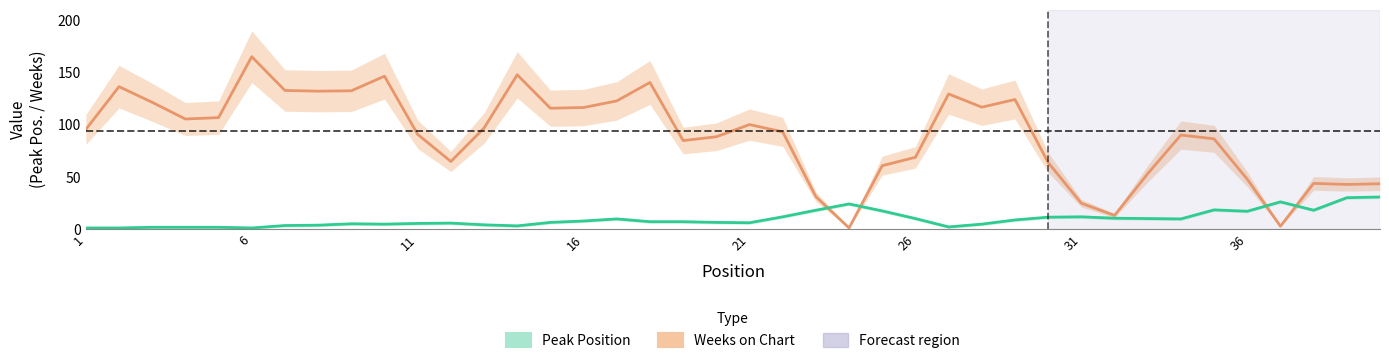

Rank the series by their average value, from lowest to highest.

Peak Position, Weeks on Chart